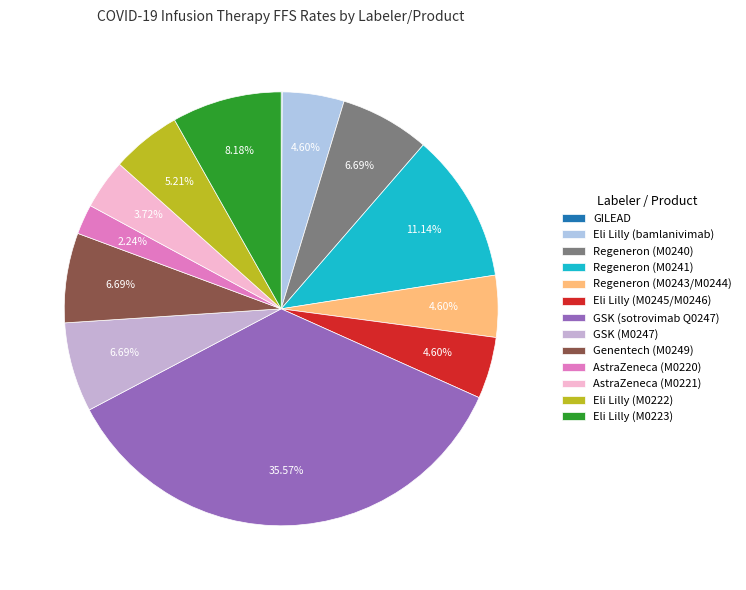

The AstraZeneca (M0221) slice represents 1% of the pie. True or false?

False